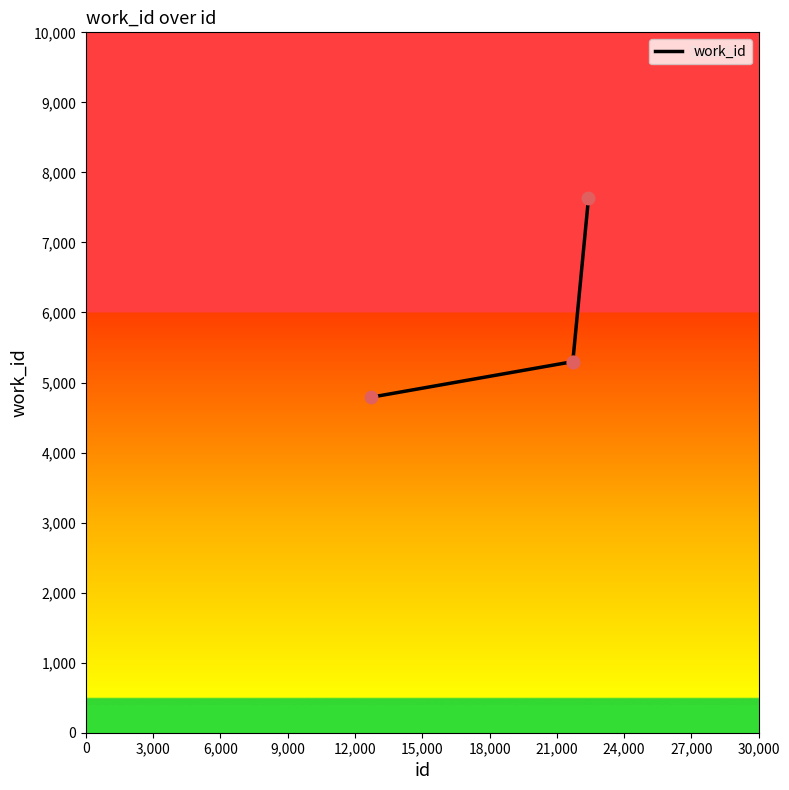

What is the difference between the maximum and minimum values?

2839